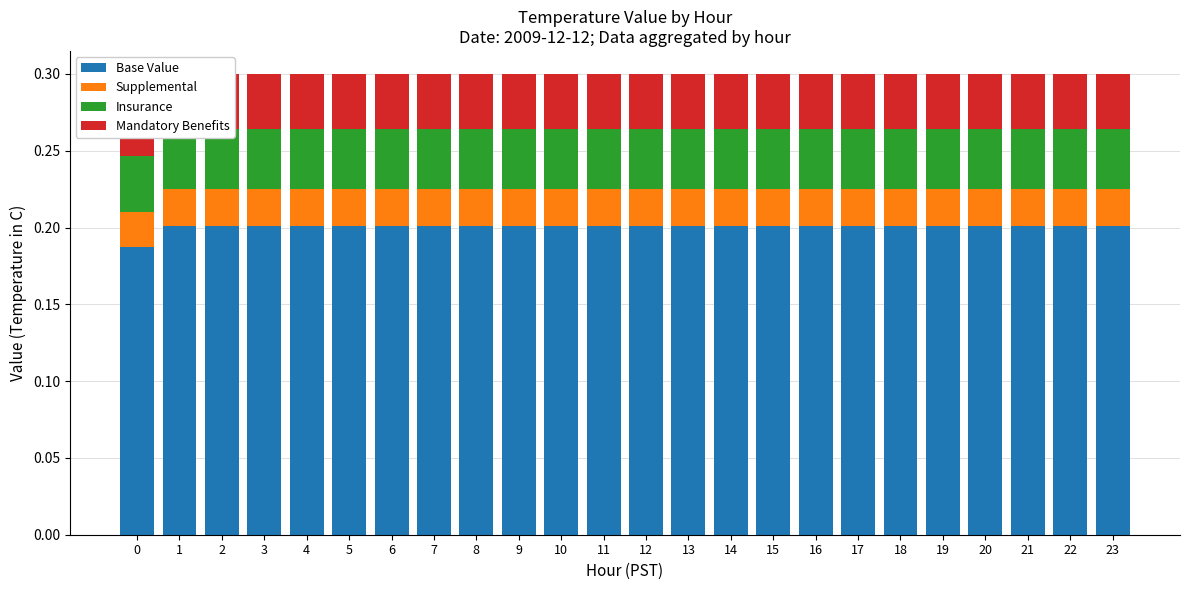

Is the value of Base Value at 7 greater than the value of Insurance at 23?

Yes